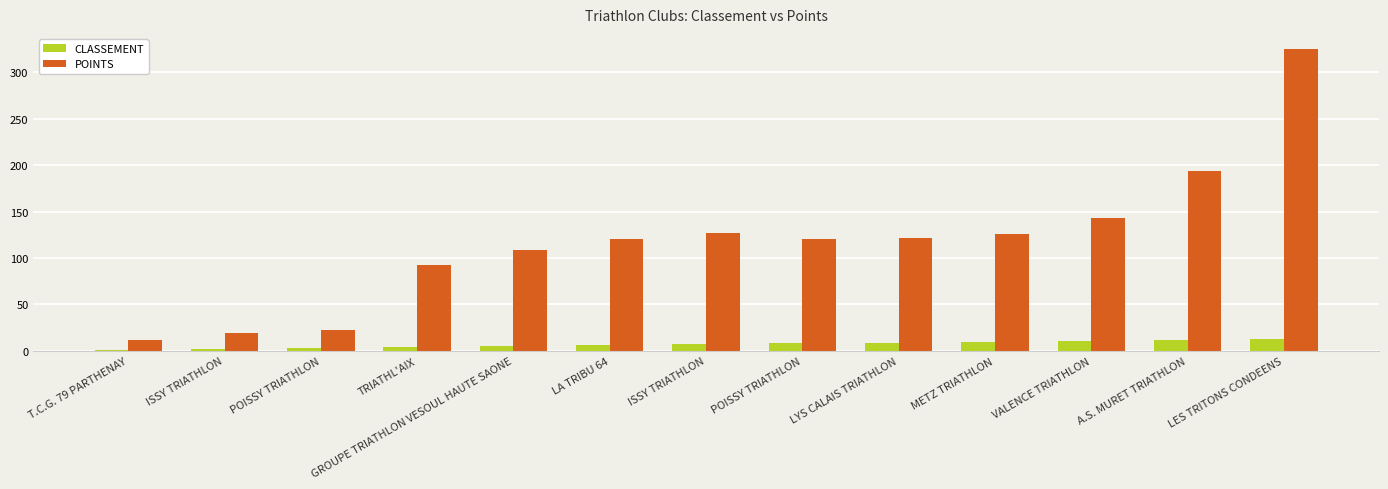

The value of POINTS at METZ TRIATHLON is 126. True or false?

True